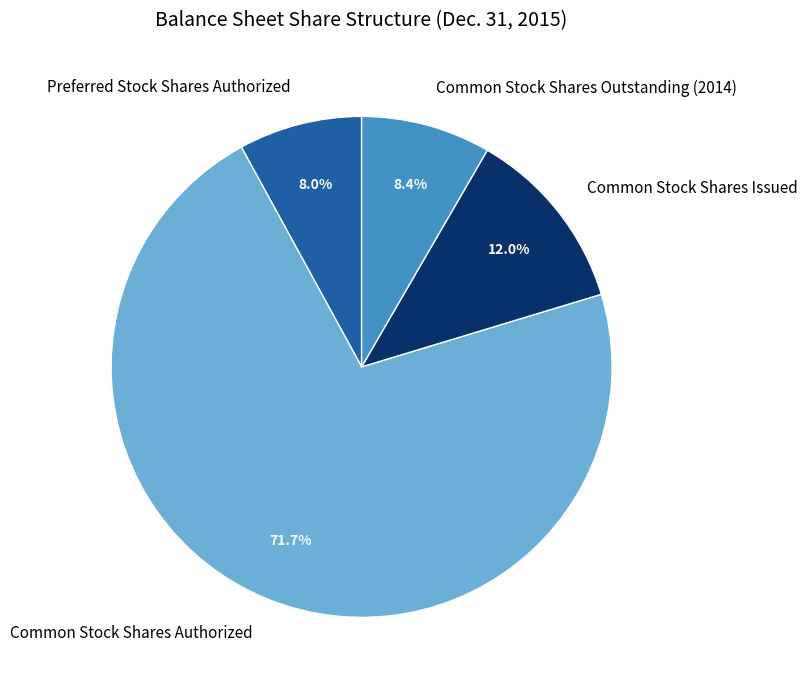

Do Common Stock Shares Issued and Preferred Stock Shares Authorized together represent more than half of the pie?

No